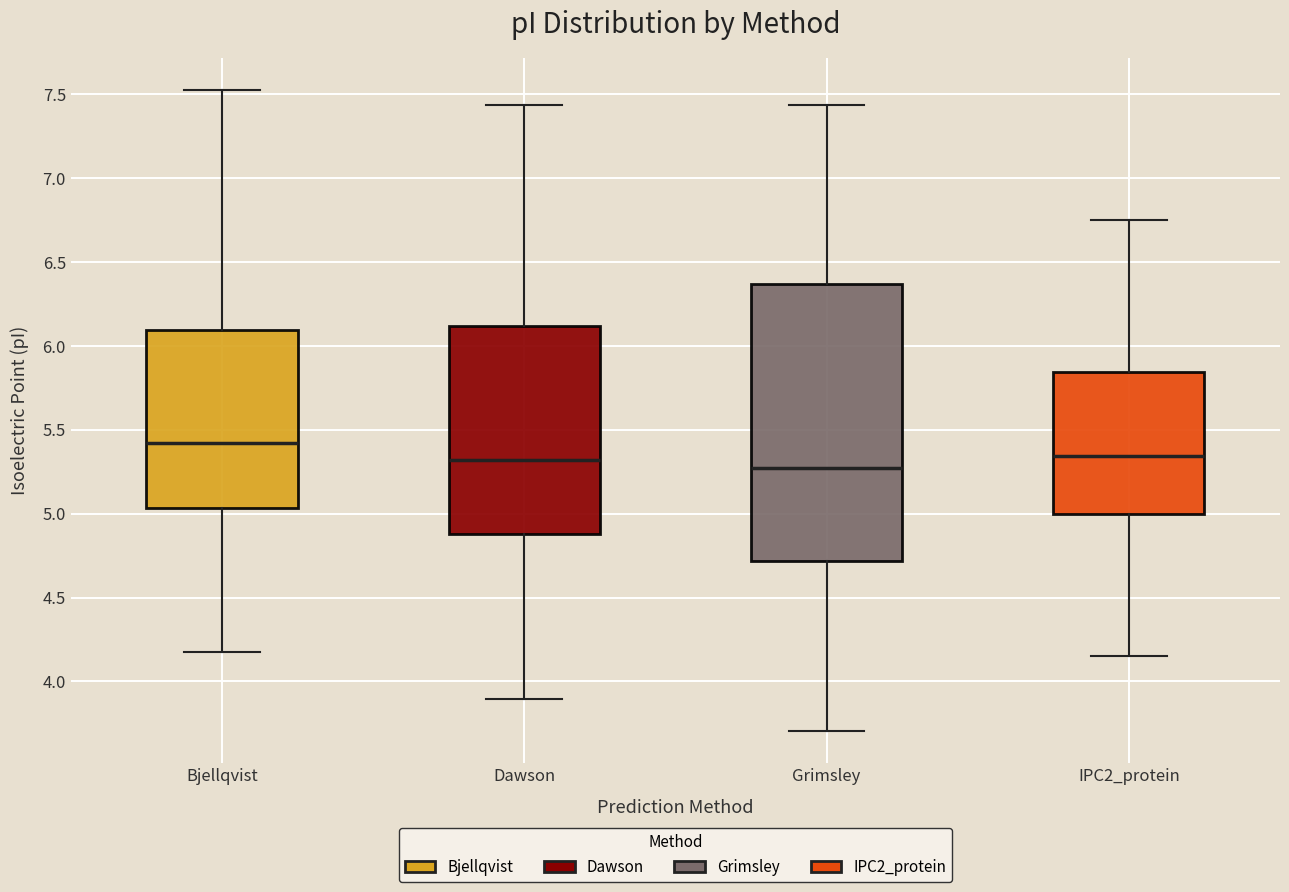

Which box has the highest median line?

Bjellqvist